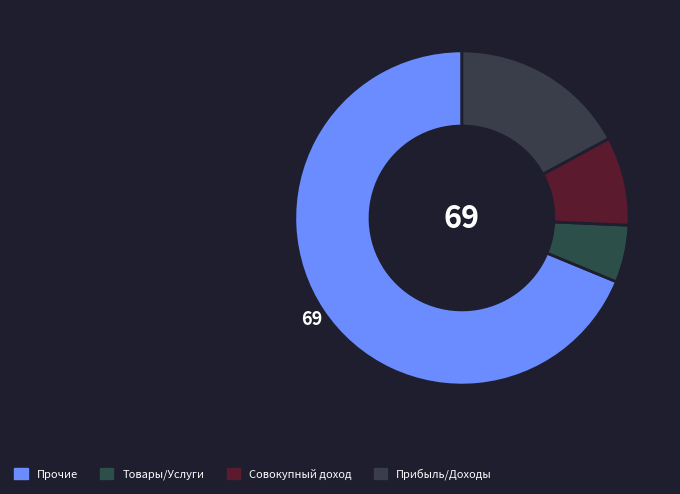

How many segments does this pie chart have?

4